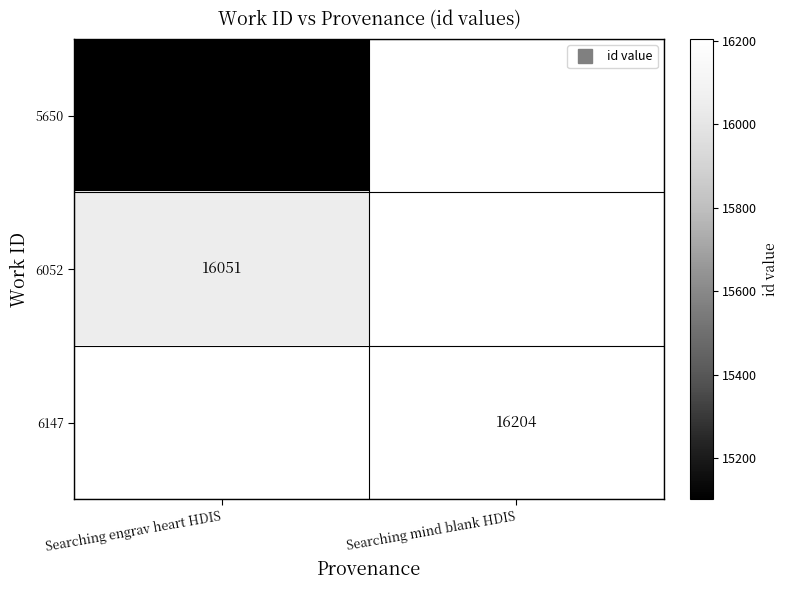

Rank the series by their average value, from lowest to highest.

5650, 6052, 6147